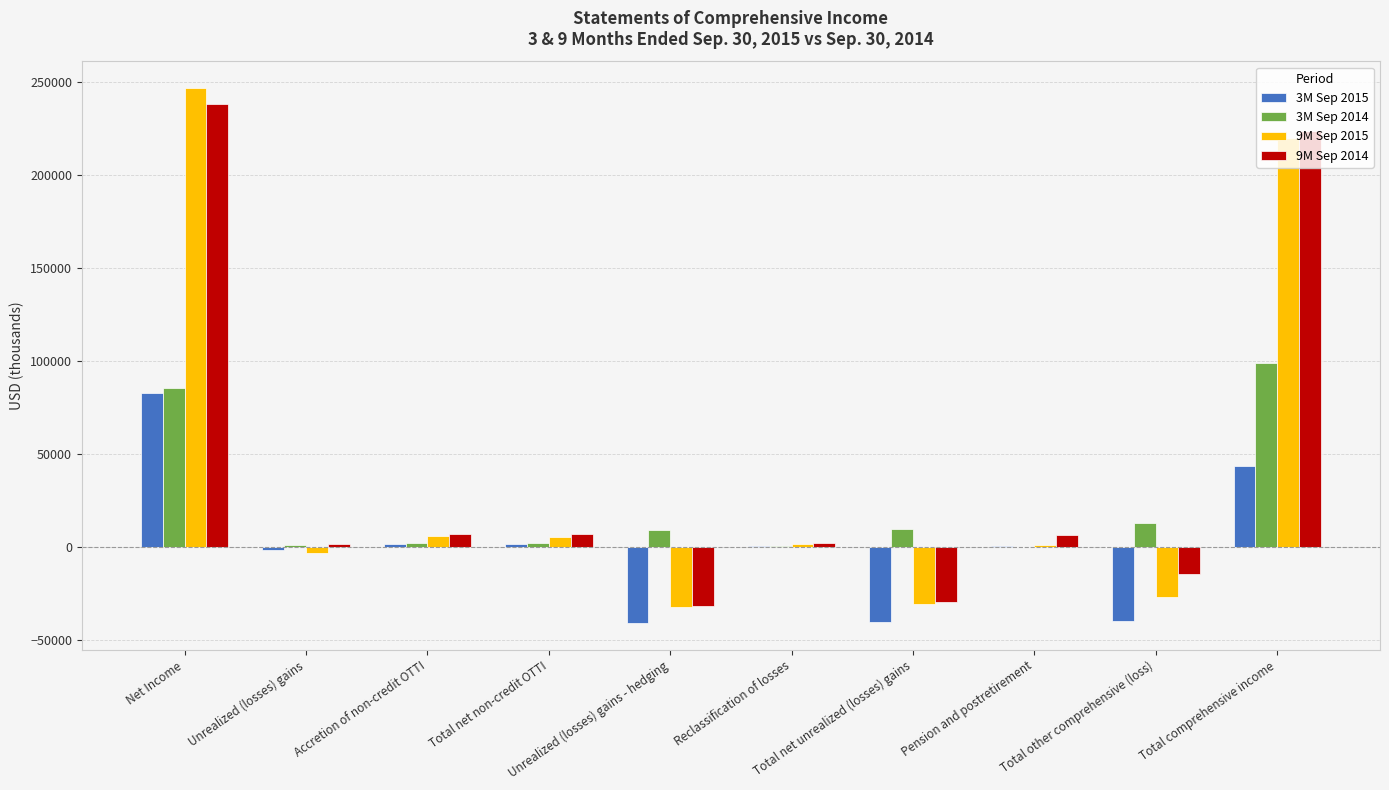

Is the value of 9M Sep 2015 at Total comprehensive income greater than the value of 3M Sep 2014 at Accretion of non-credit OTTI?

Yes